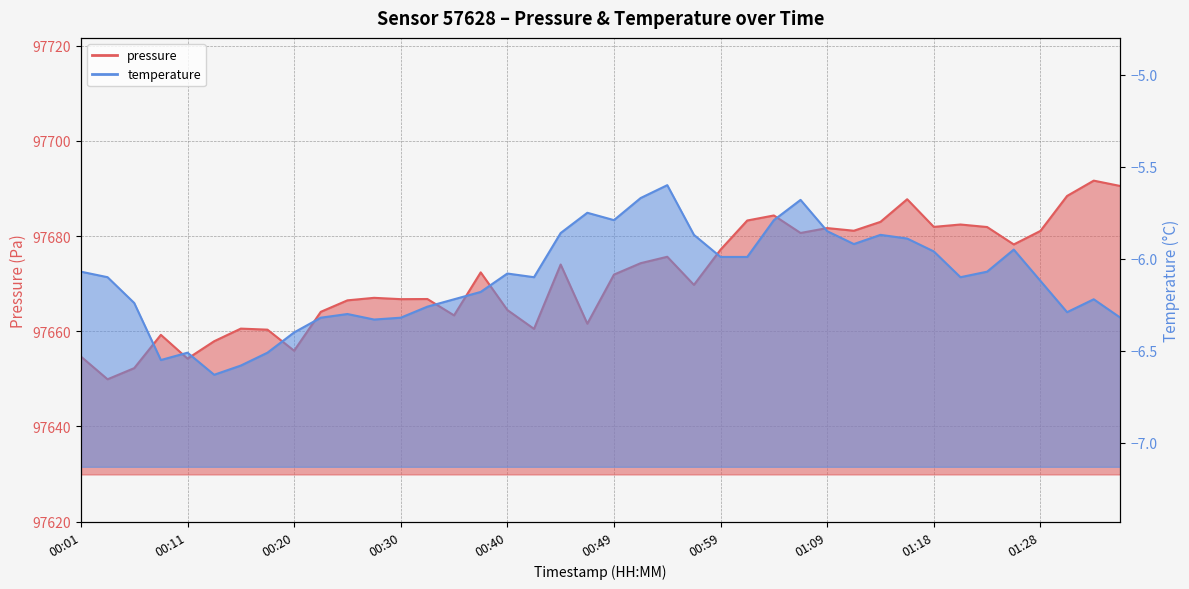

What is the difference between the pressure values at 00:47 and 00:23?

2.5